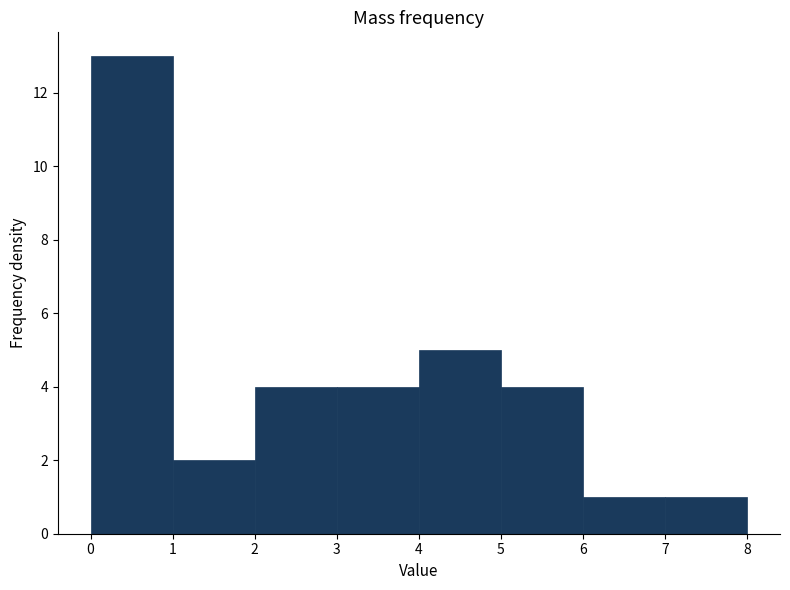

Reading left to right, transcribe this chart: for each bar, give the range it covers on the x-axis and its height. The values are not printed on the chart, so give them approximately, as read against the axis.

0 to 1: 13
1 to 2: 2
2 to 3: 4
3 to 4: 4
4 to 5: 5
5 to 6: 4
6 to 7: 1
7 to 8: 1